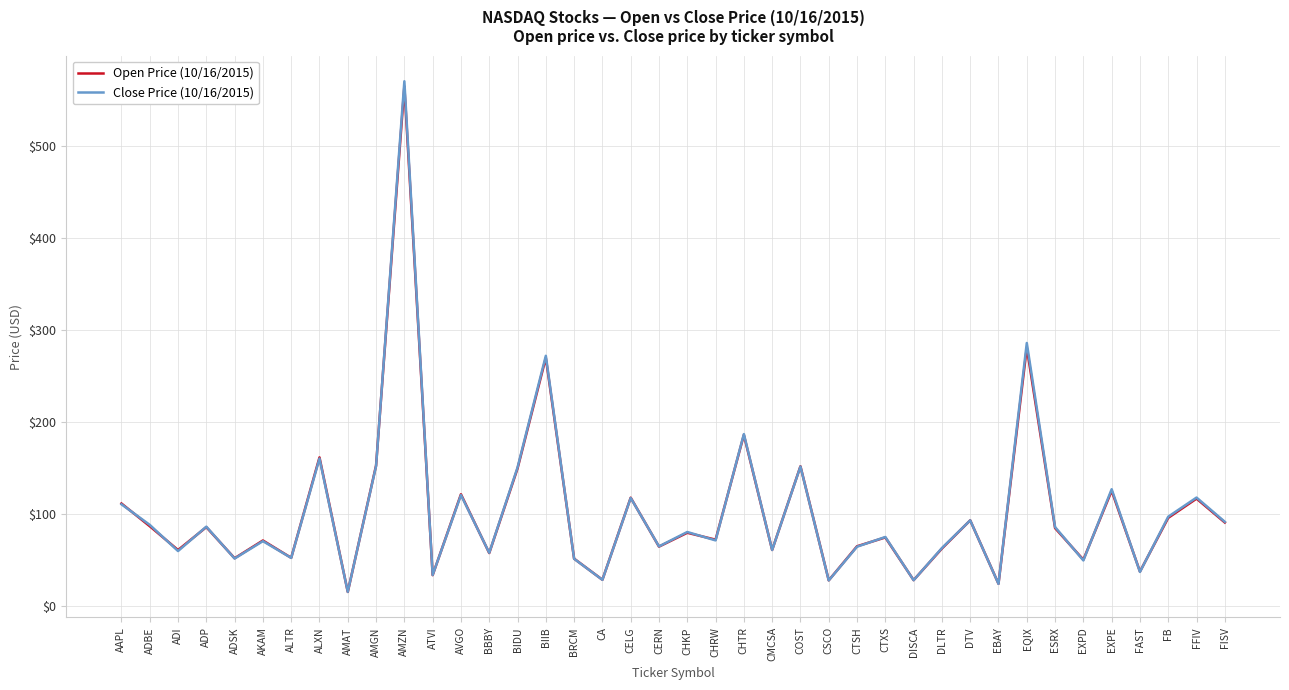

What is the difference between the highest and lowest values at CA?

0.1